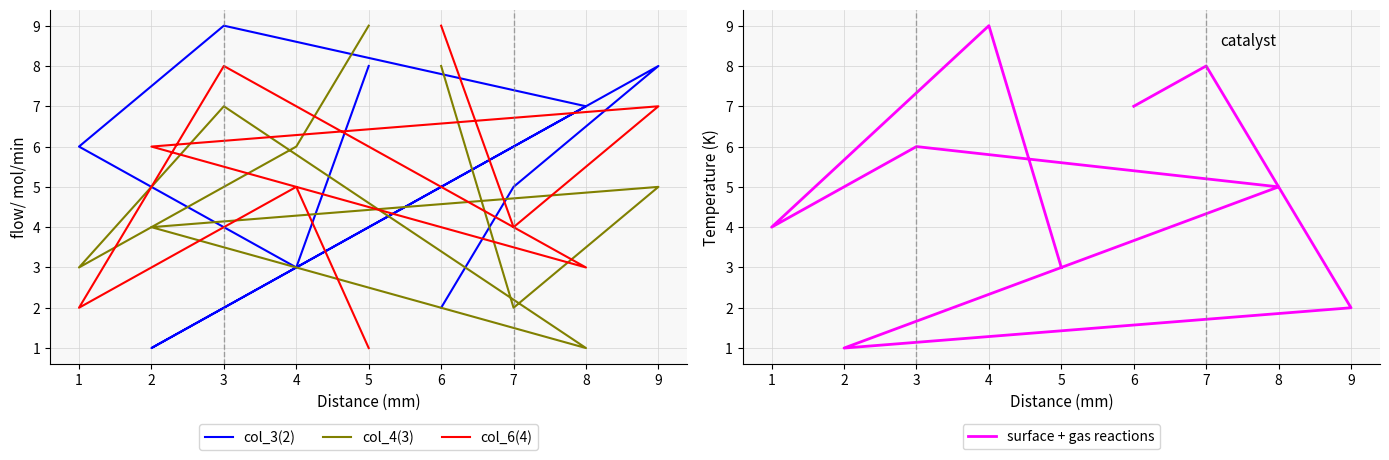

How many values in the col_3 series exceed 6?

4